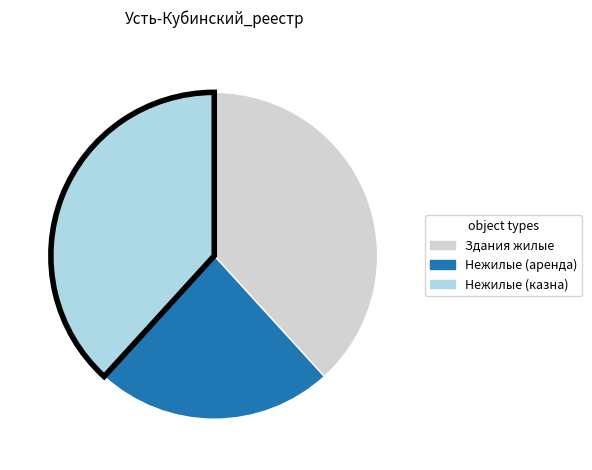

Does any single category account for the majority?

No